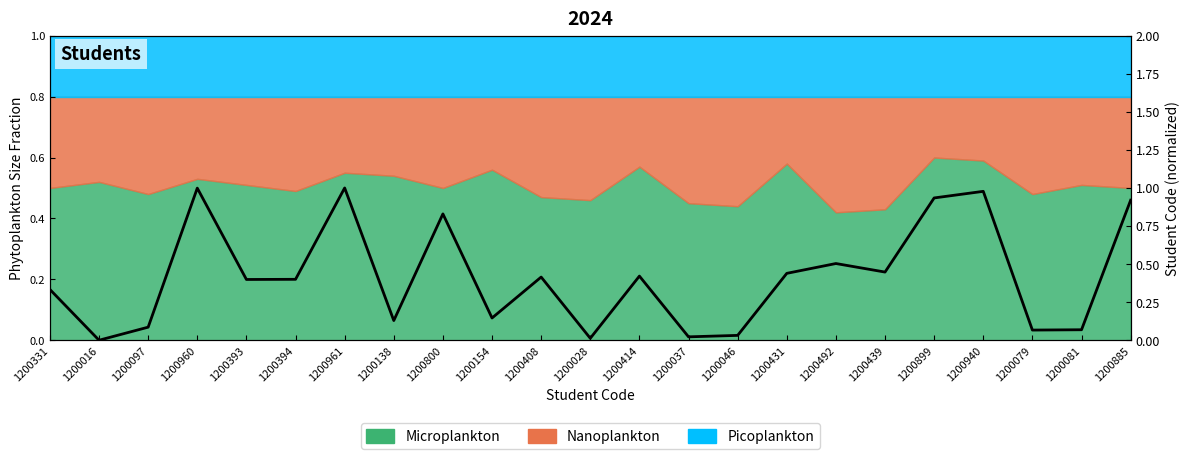

How many values exceed 0?

22